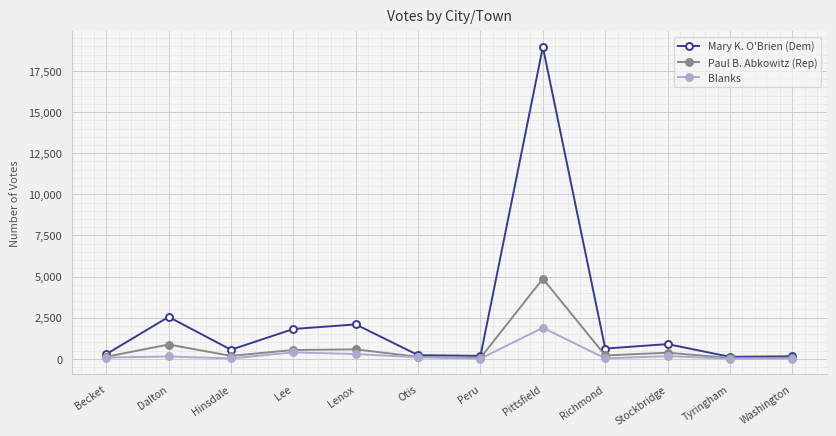

In Mary K. O'Brien (Dem), how many points are higher than both neighbors (excluding endpoints)?

4